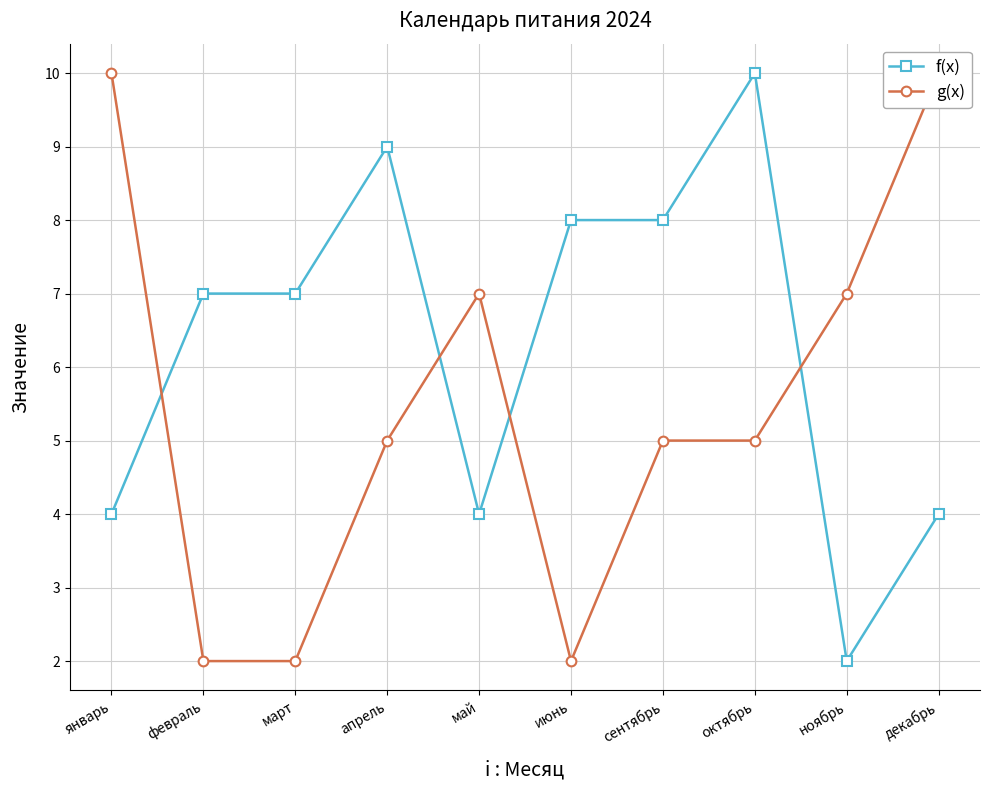

What is the average value of the g(x) series?

6